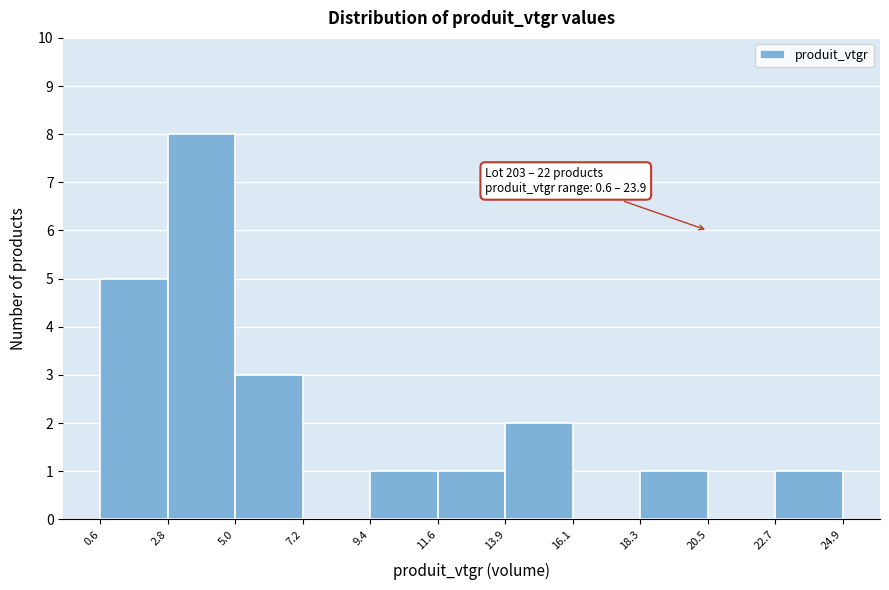

Over which range of the x-axis is the bar tallest?

2.8 to 5.0